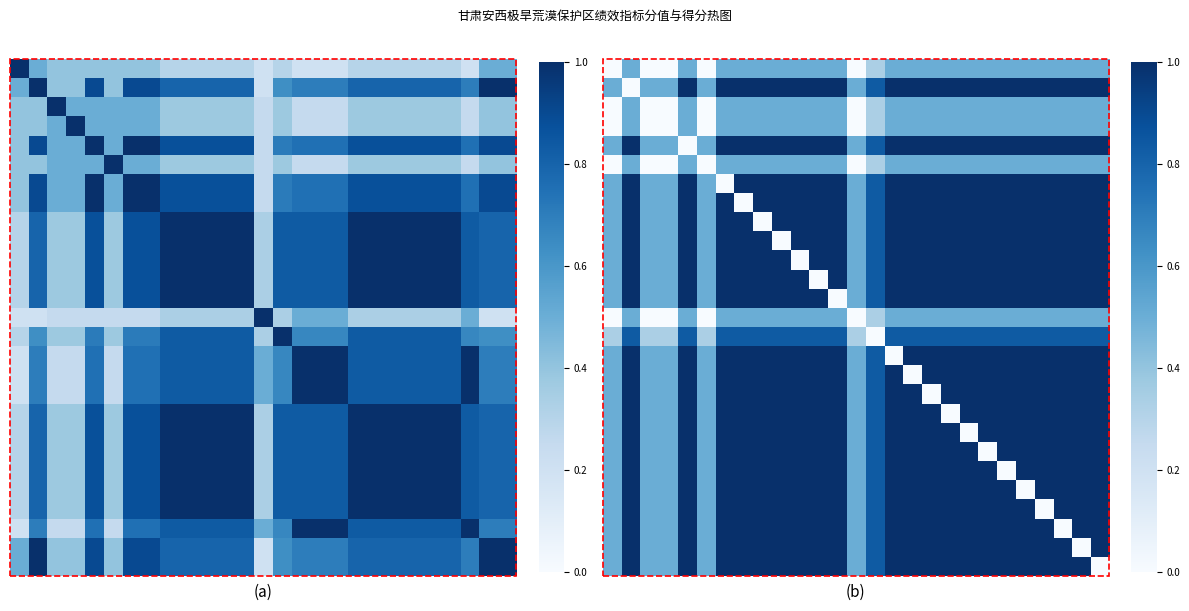

At which category is the sum across all series the highest?

1